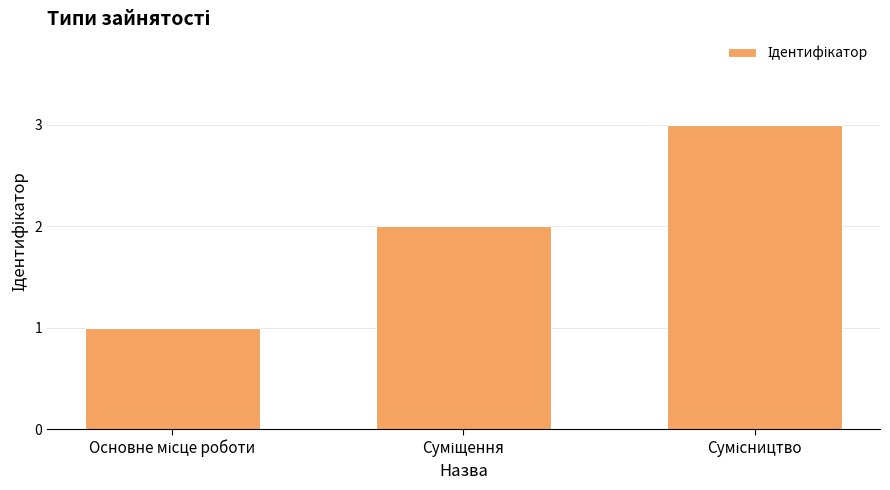

What is the greatest value displayed?

3